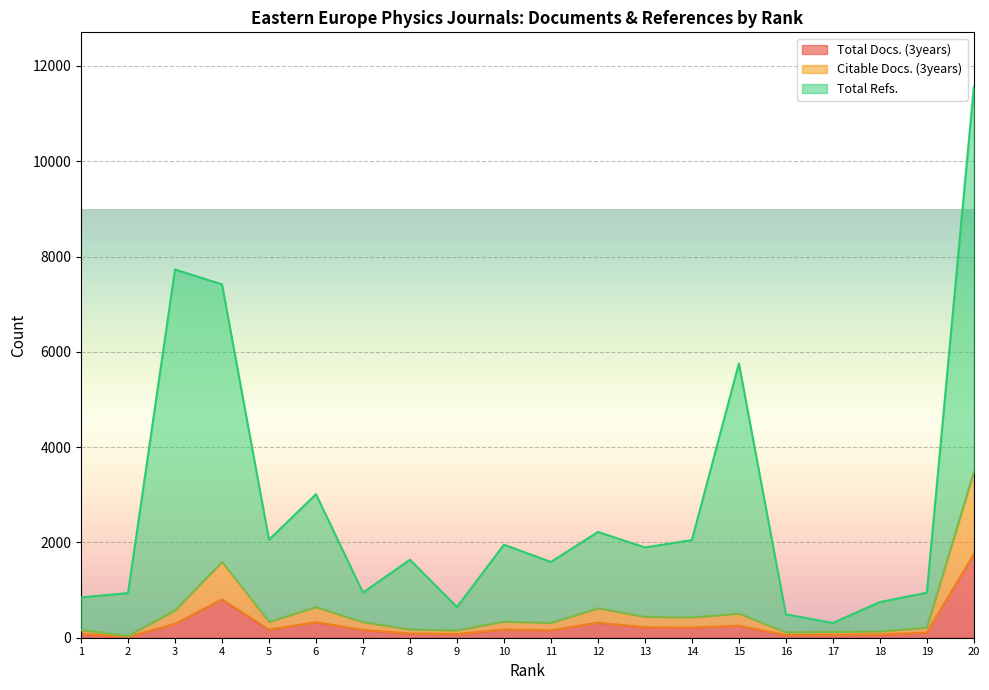

Rank the series by their maximum value, from highest to lowest.

Total Refs., Citable Docs. (3years), Total Docs. (3years)